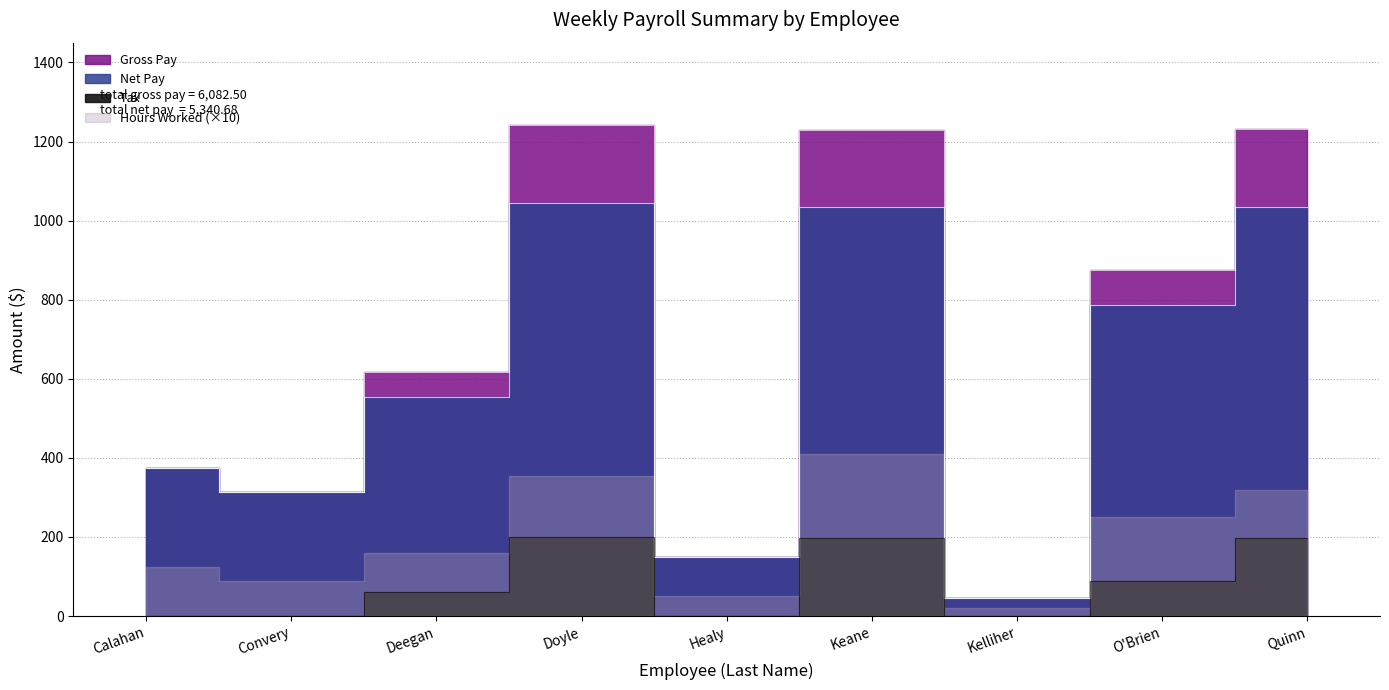

True or false: Tax has more than 1 points higher than both neighbors.

True